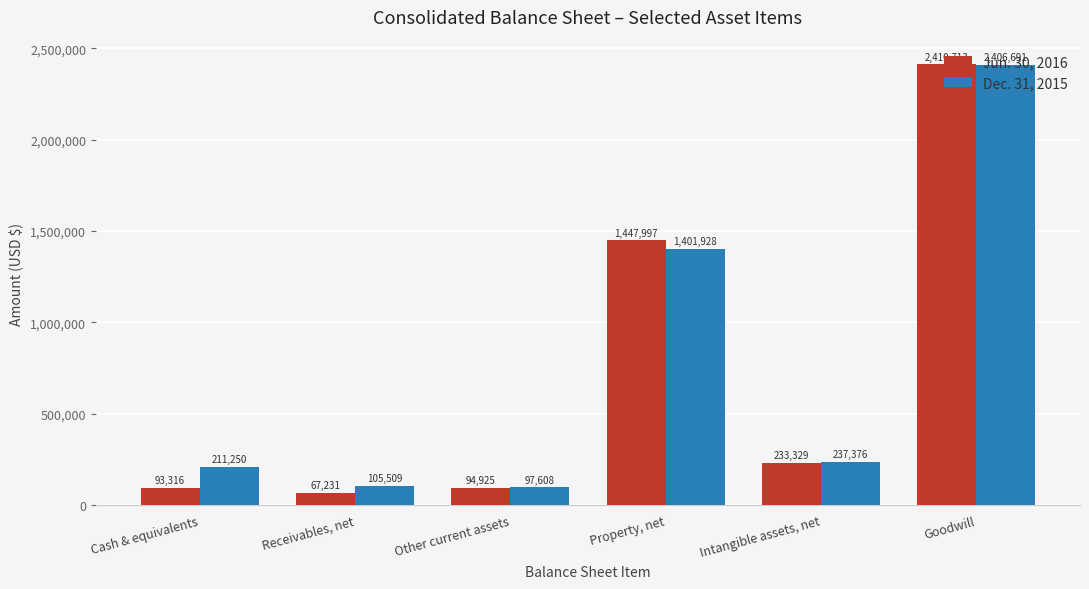

What position from the right is Other current assets?

4